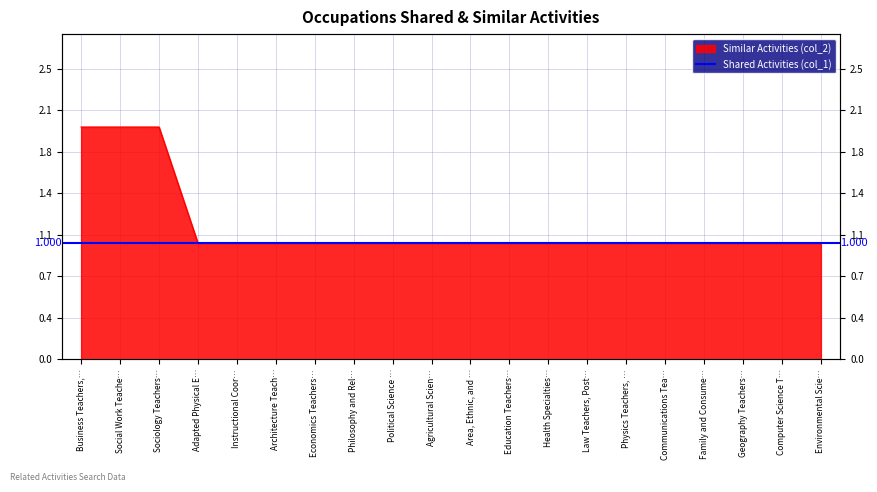

Does the chart display data point markers on the line(s)?

No